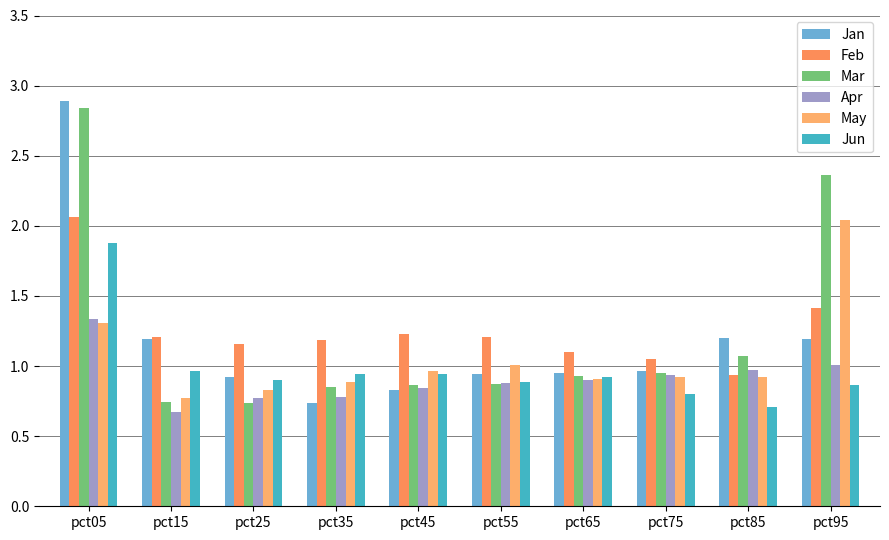

Are the bars horizontal?

No